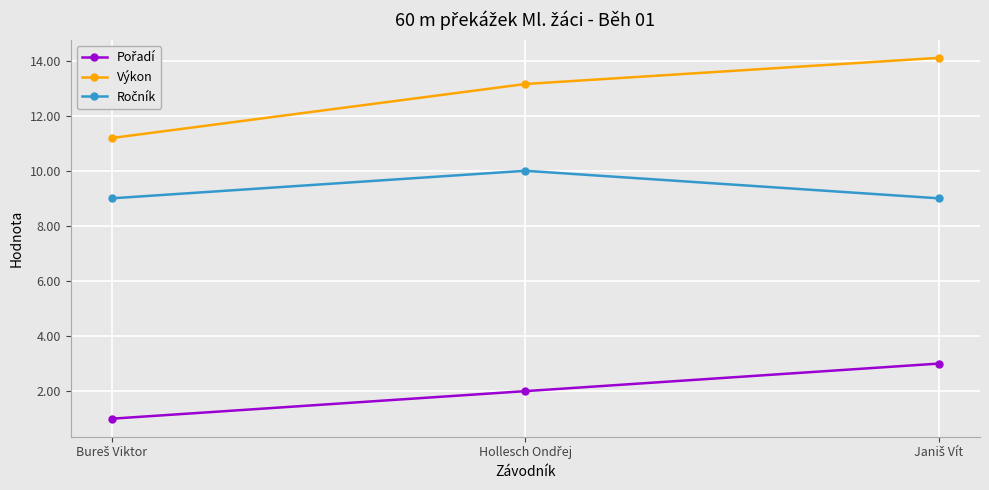

How many lines are shown in the chart?

3